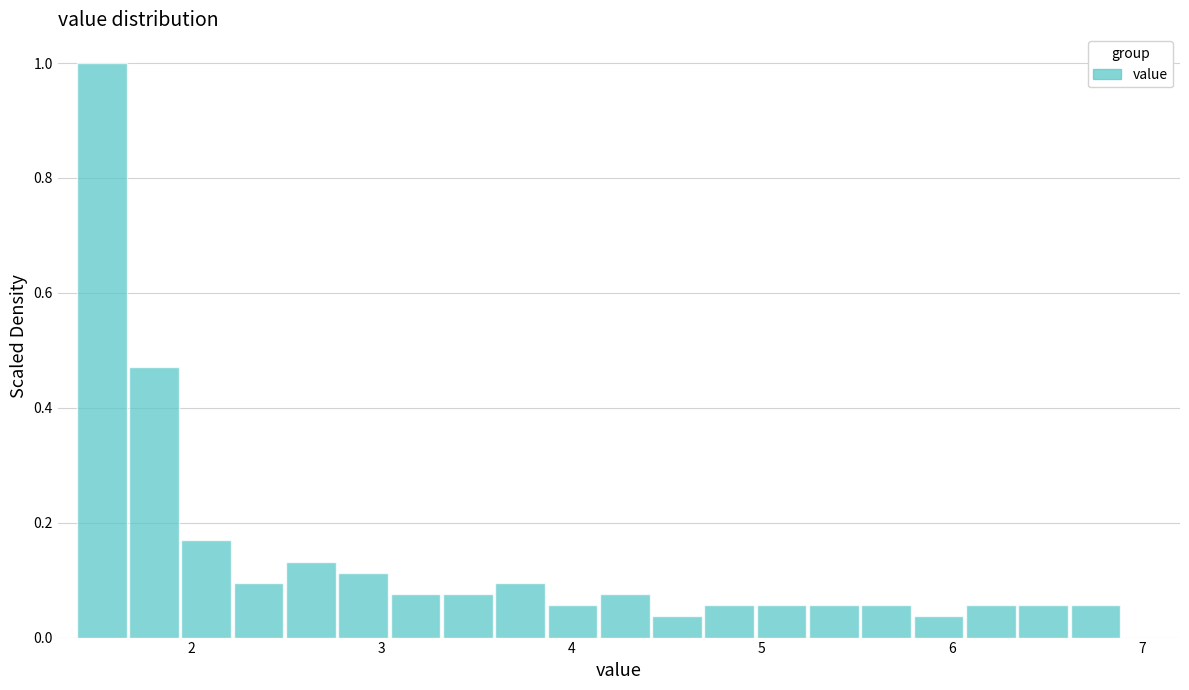

Read against the x-axis, roughly where is the centre of the tallest bar?

1.5